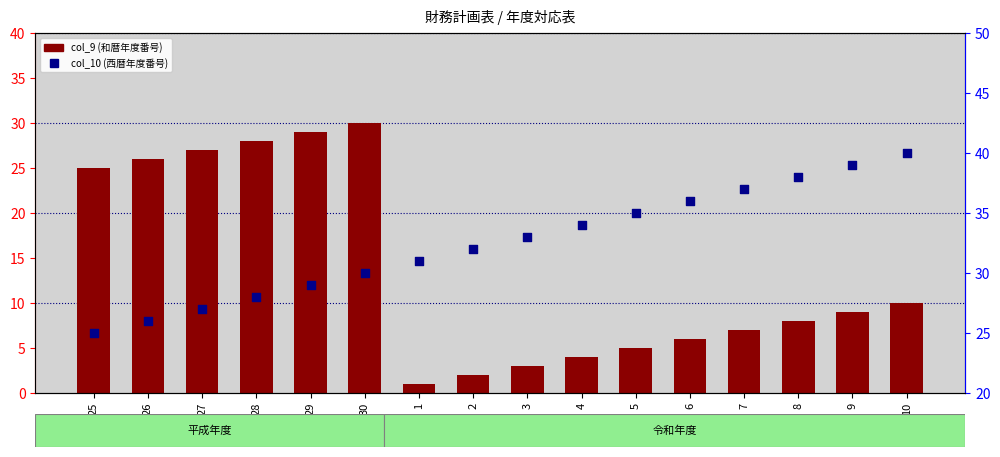

Which series reaches the maximum Y coordinate?

col_10 (西暦年度番号)